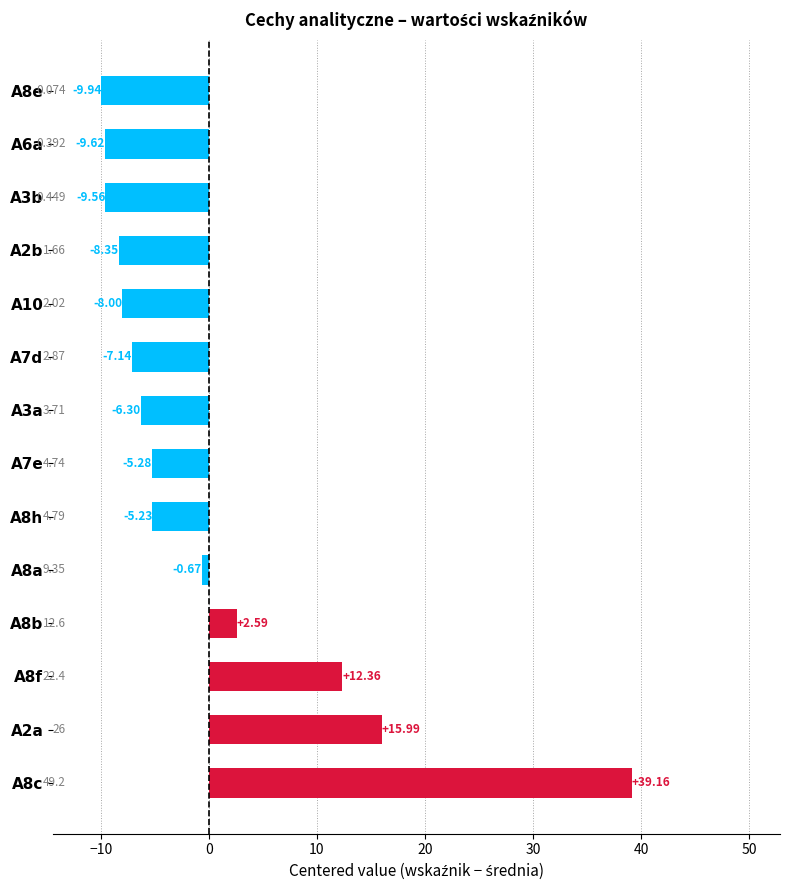

How many data points are less than -5?

9